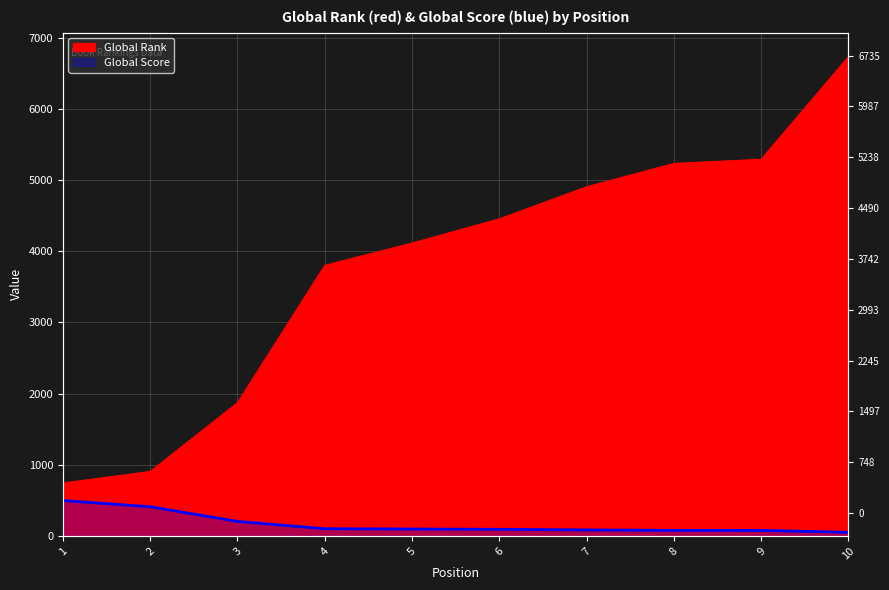

Reading left to right, what are all the values shown in this chart?

Global Rank: 744	907	1873	3803	4116	4456	4907	5235	5293	6735
Global Score: 498	411	205	102	98	94	85	79	78	52